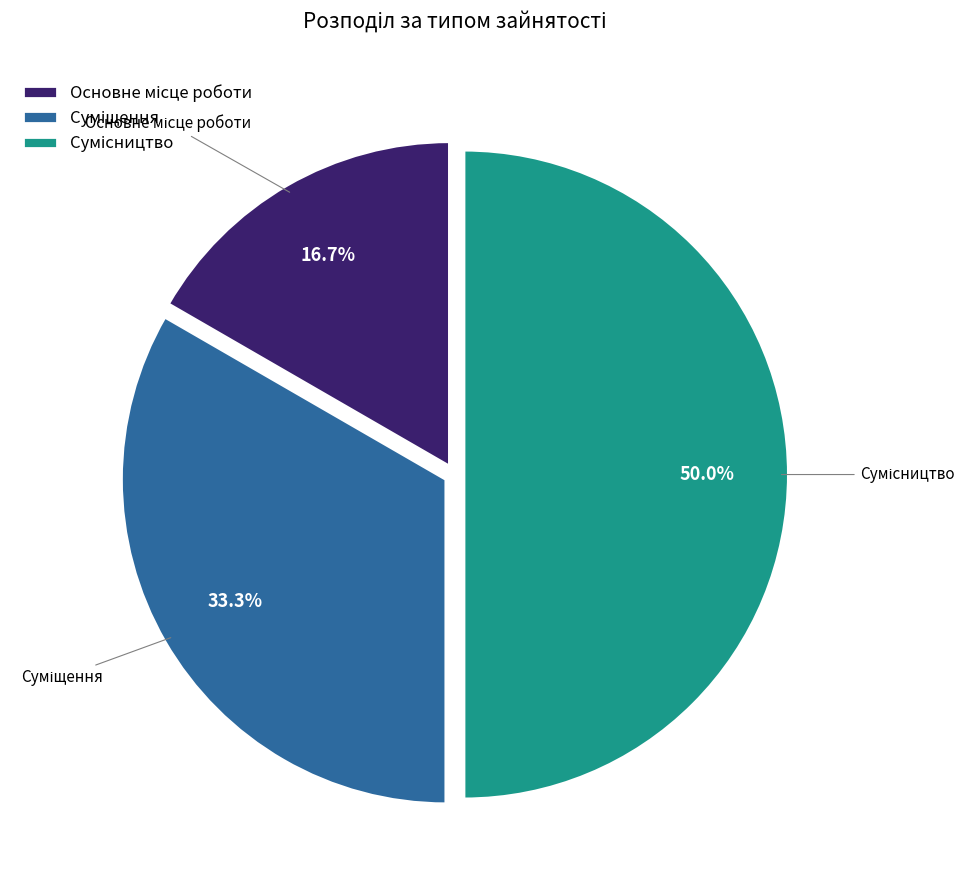

What percentage is NOT represented by Сумісництво?

50.0%